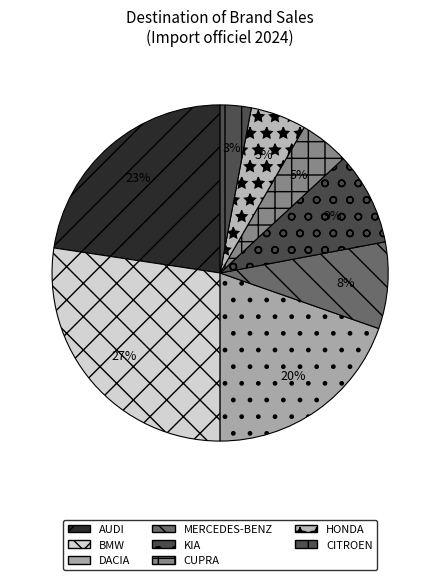

To the nearest percent, what percentage of the pie is AUDI?

23%